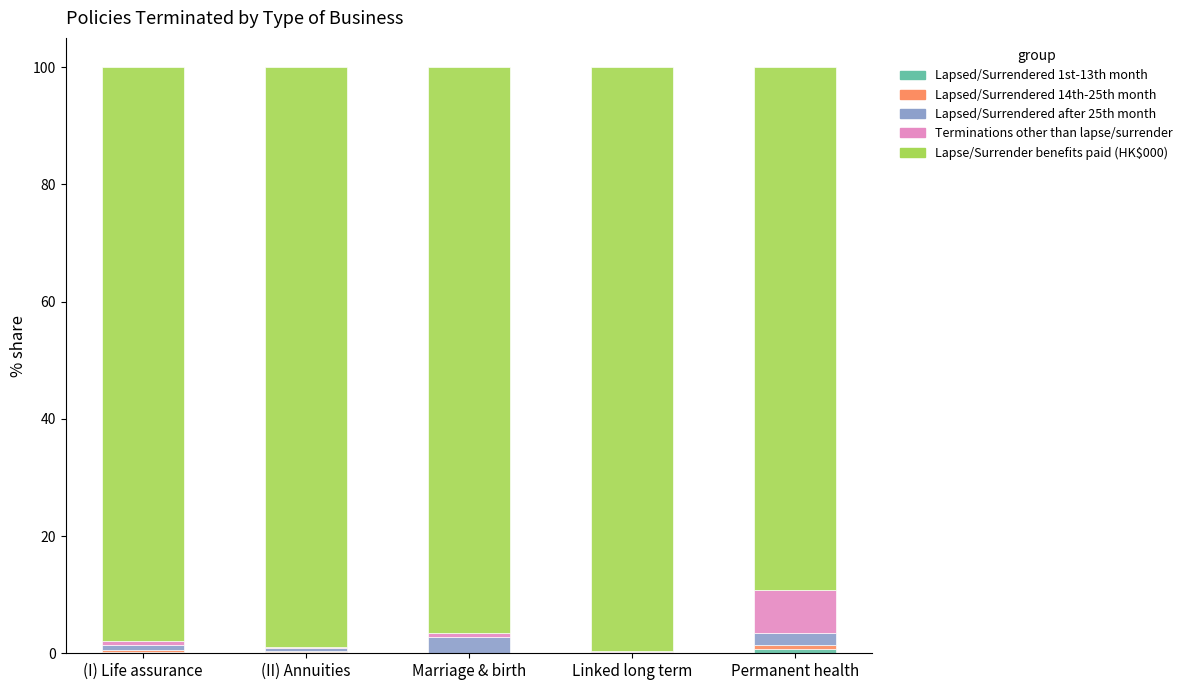

How many categories are shown in the chart?

5